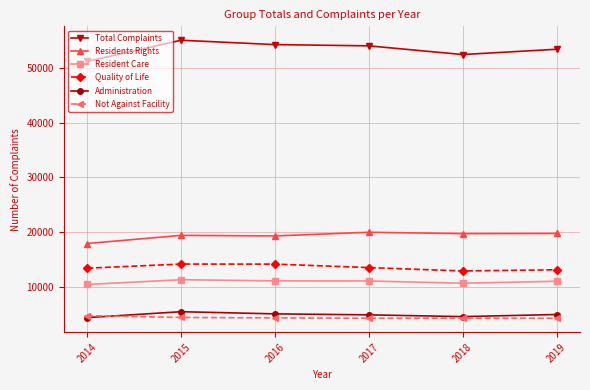

What is the difference between the second highest and second lowest values in the Residents Rights series?

448